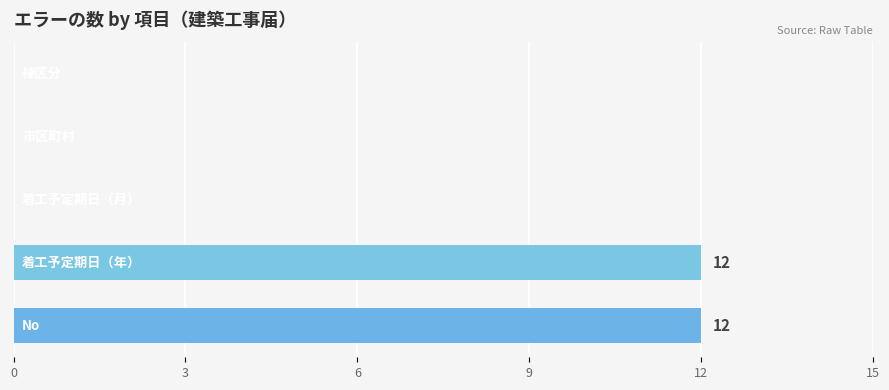

What is the greatest value displayed?

12